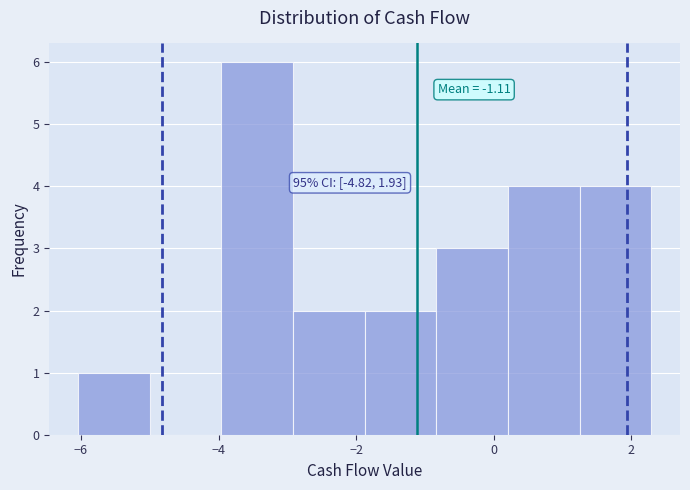

Over which range of the x-axis is the bar tallest?

-4.0 to -3.0